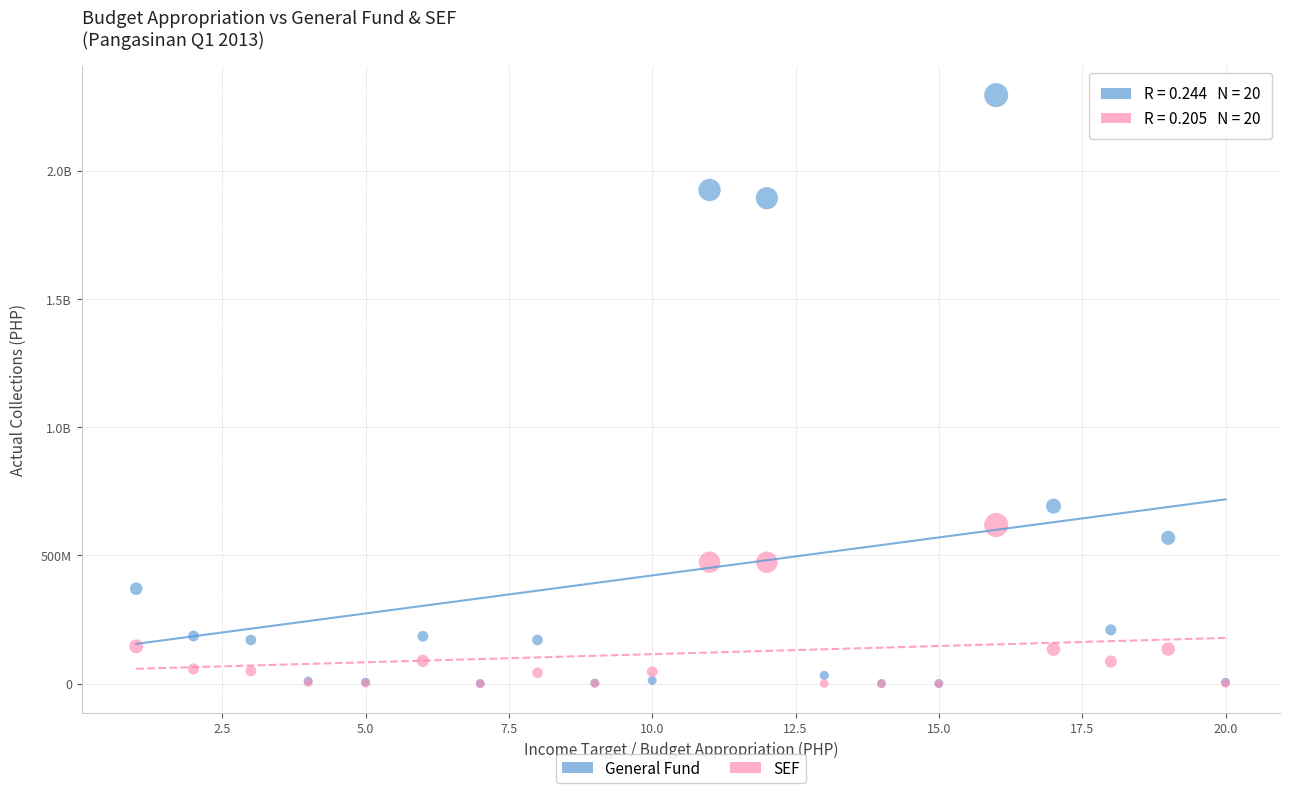

What are all the series names shown in the legend?

General Fund, SEF